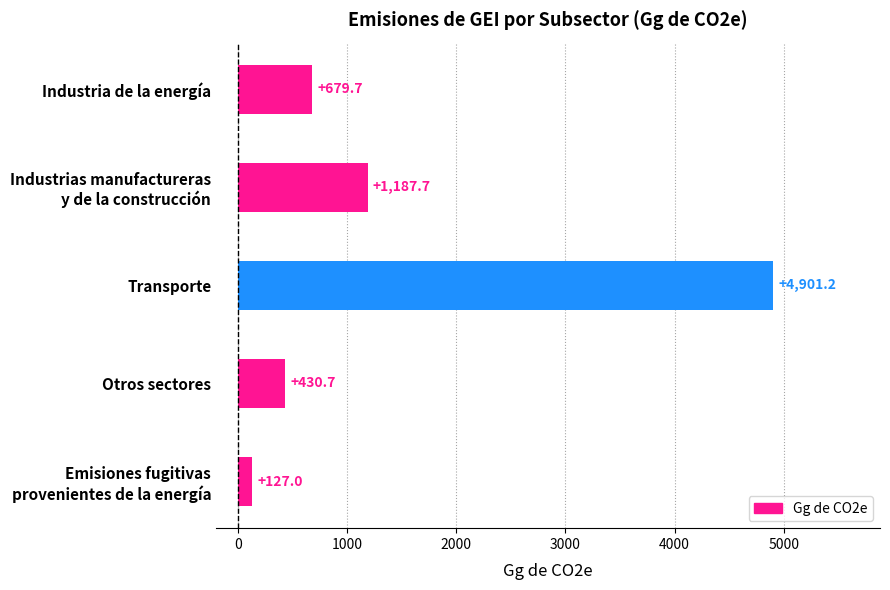

Which category has the highest value across all series?

Transporte